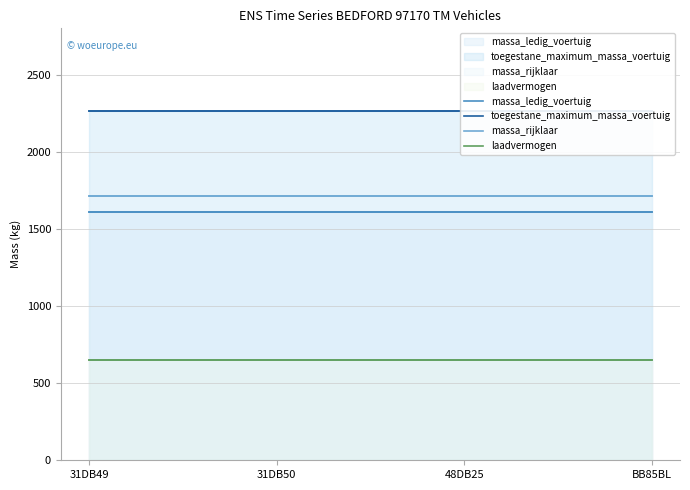

At how many categories does at least one series exceed 2205?

4